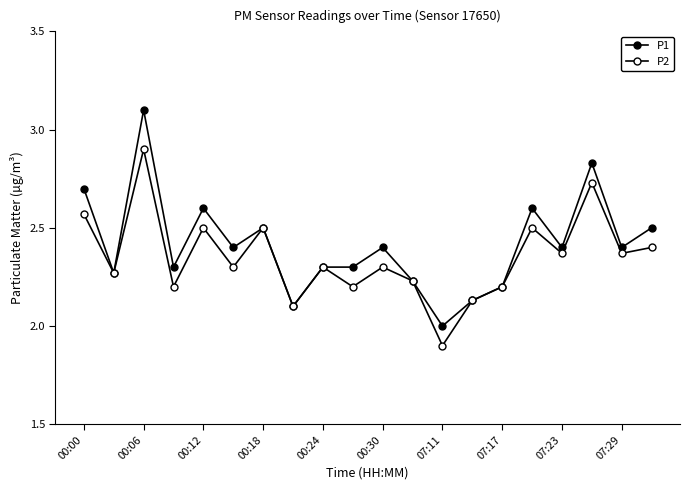

In P2, how many points are higher than both neighbors (excluding endpoints)?

7